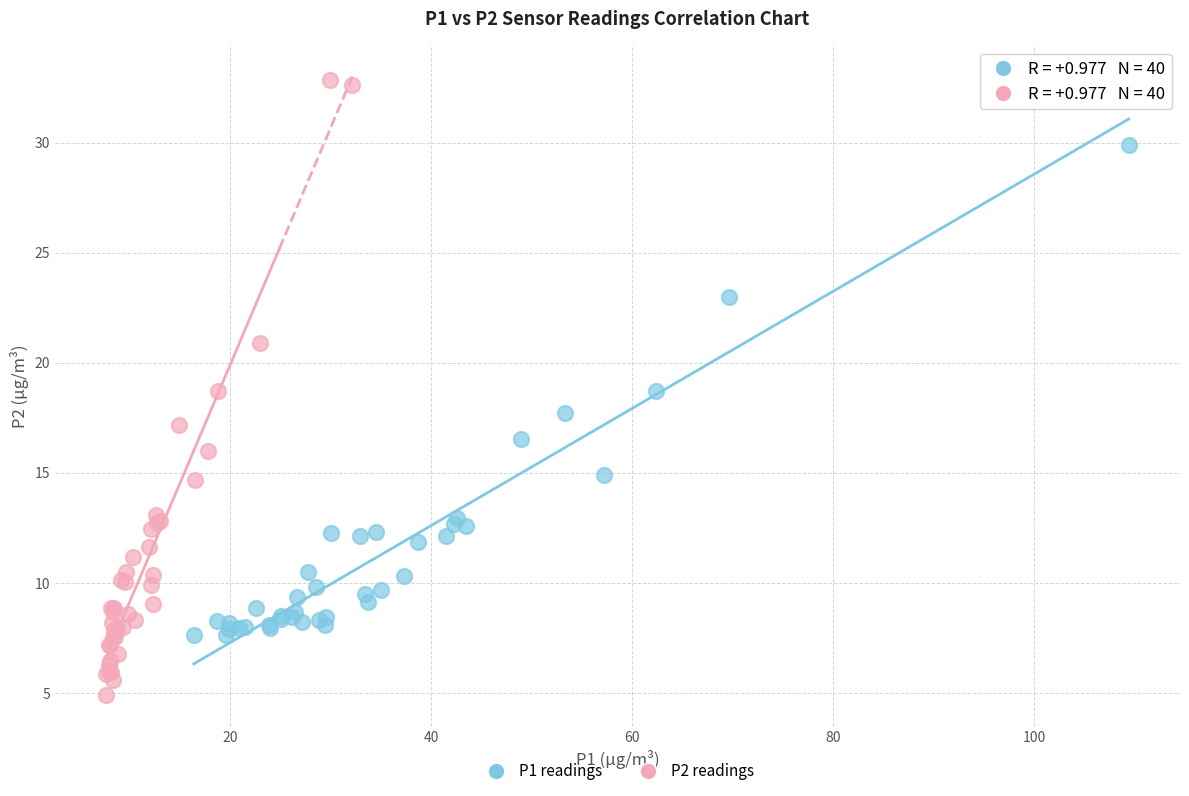

Which series reaches the minimum Y coordinate?

P2 readings